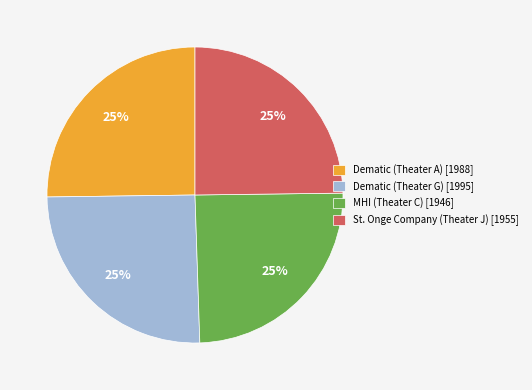

Does Dematic (Theater G) represent more than half of the total?

No